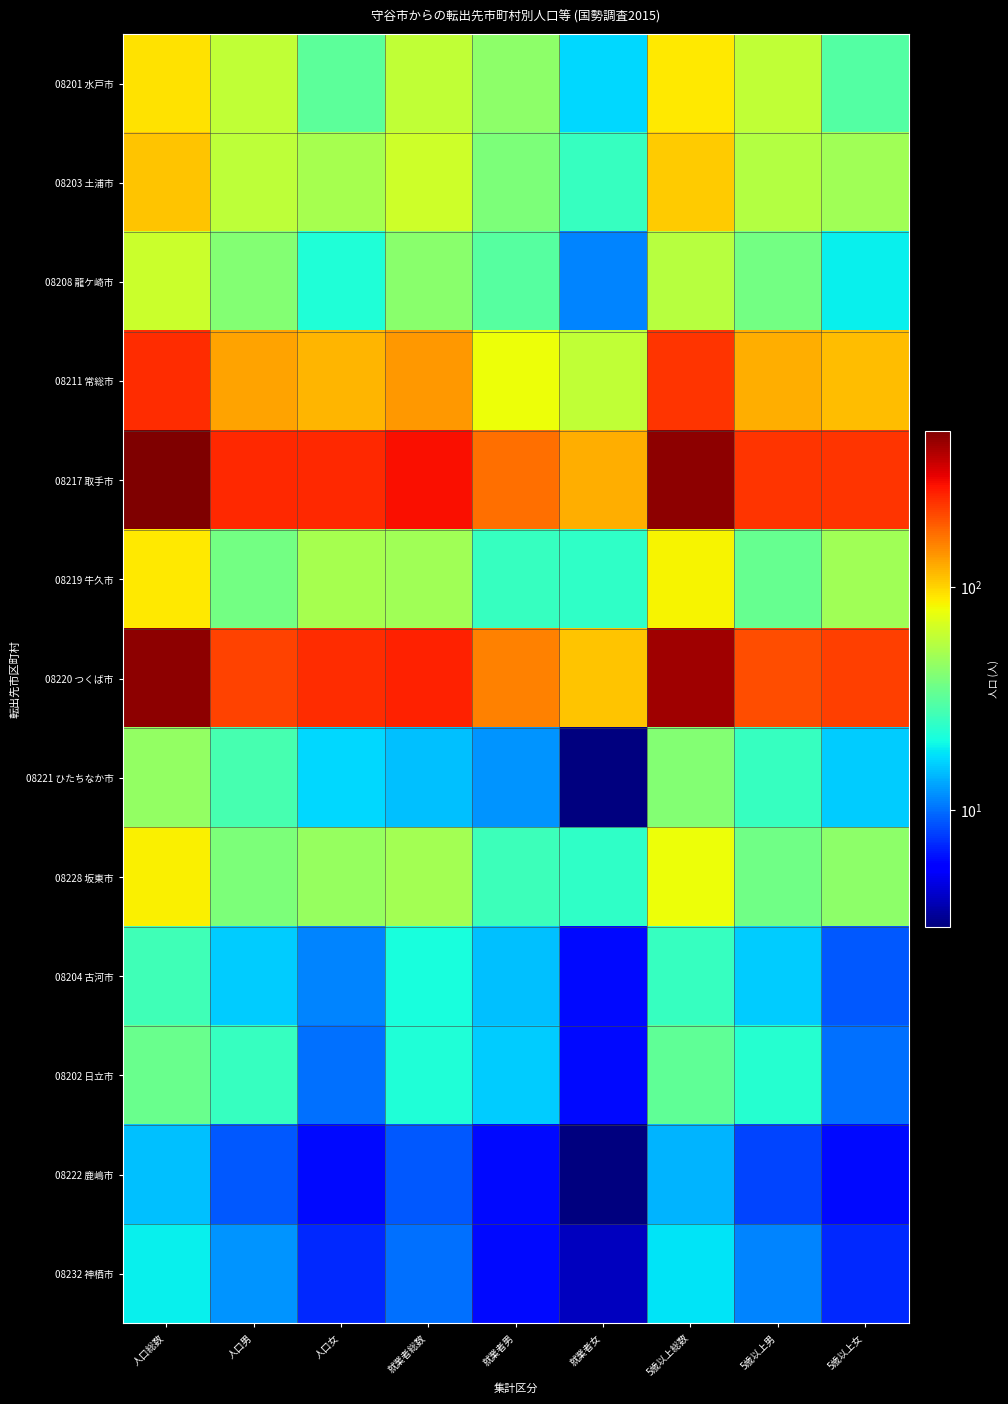

At which category is the sum across all series the highest?

人口総数